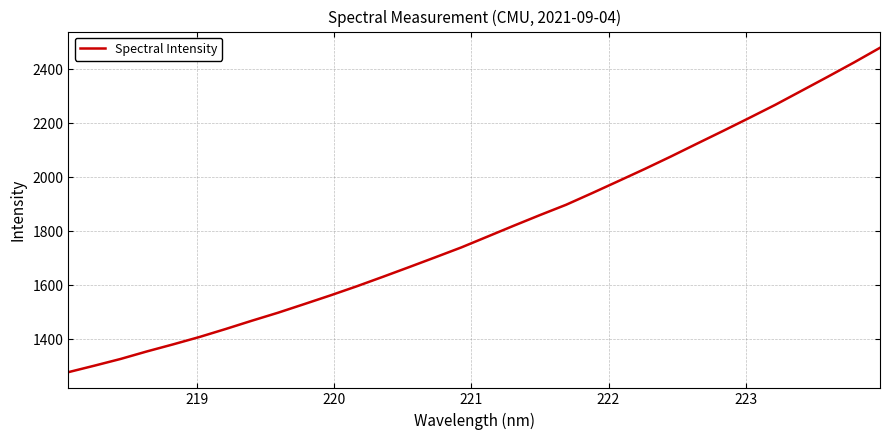

Count the number of categories in the chart.

32